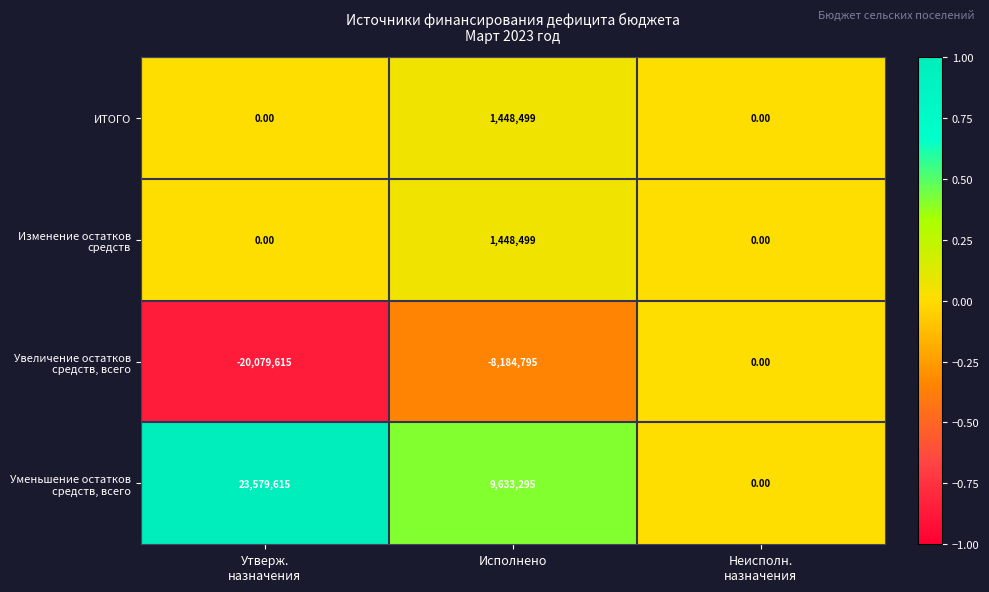

At which category is the sum across all series the highest?

Исполнено